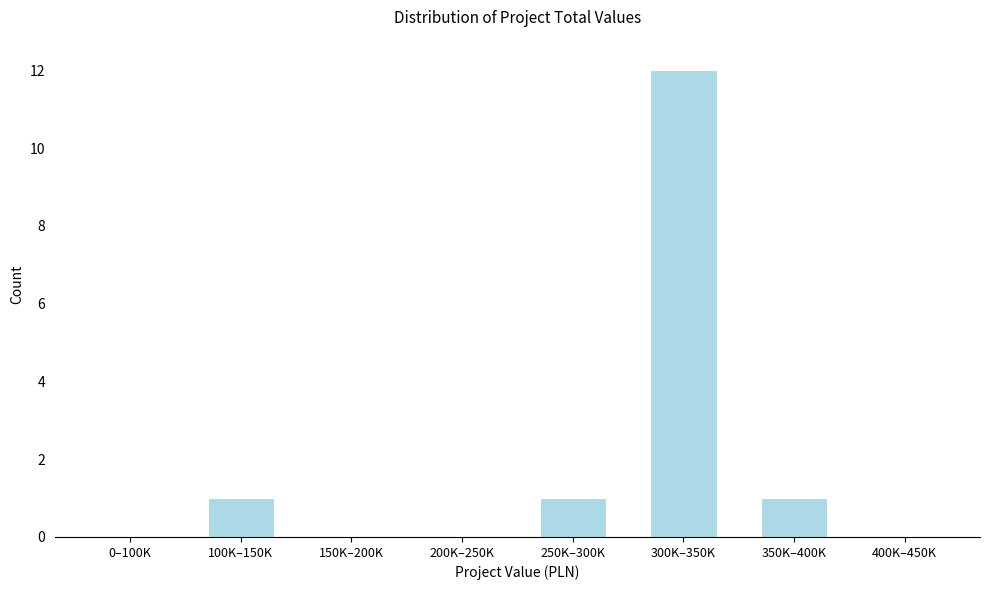

Reading right to left, transcribe all the data shown in this chart.

400K–450K=0	350K–400K=1	300K–350K=12	250K–300K=1	200K–250K=0	150K–200K=0	100K–150K=1	0–100K=0